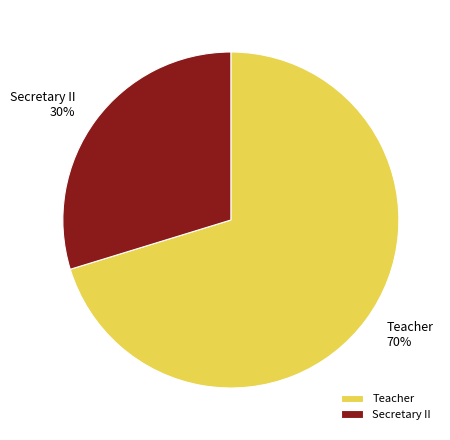

Is it true that Secretary II is 22% of the pie?

False